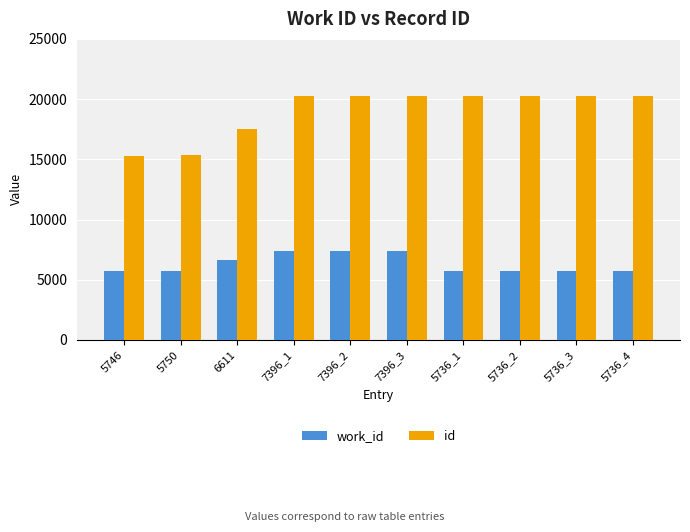

Is the value of work_id at 5736_4 greater than the value of id at 6611?

No